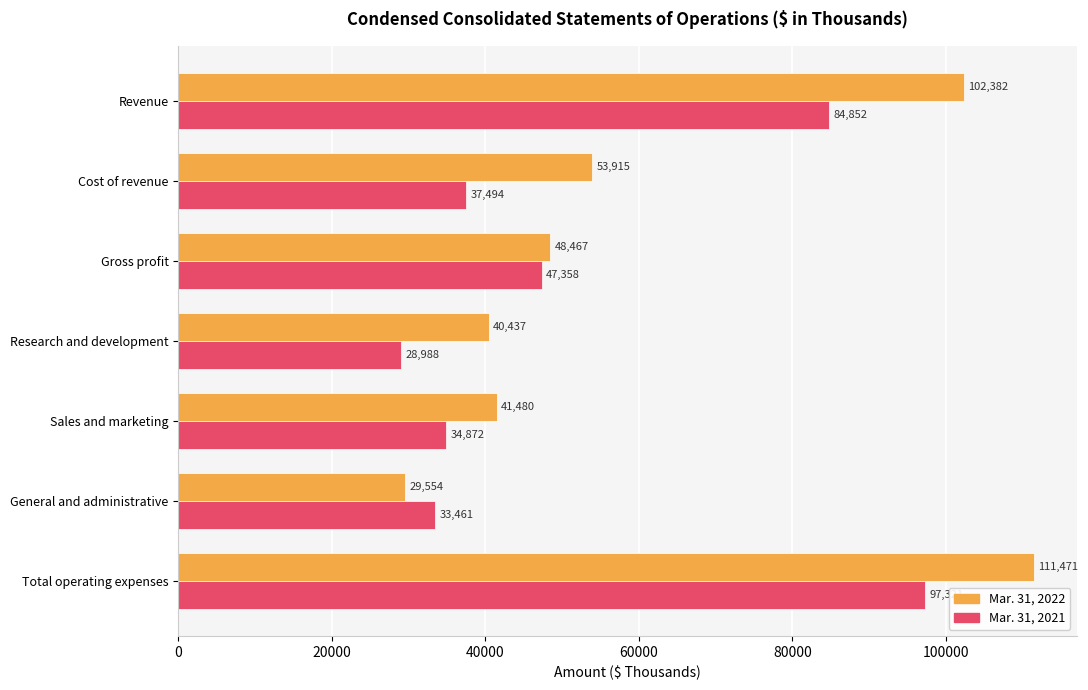

What is the lowest value of the Mar. 31, 2021 series?

28988